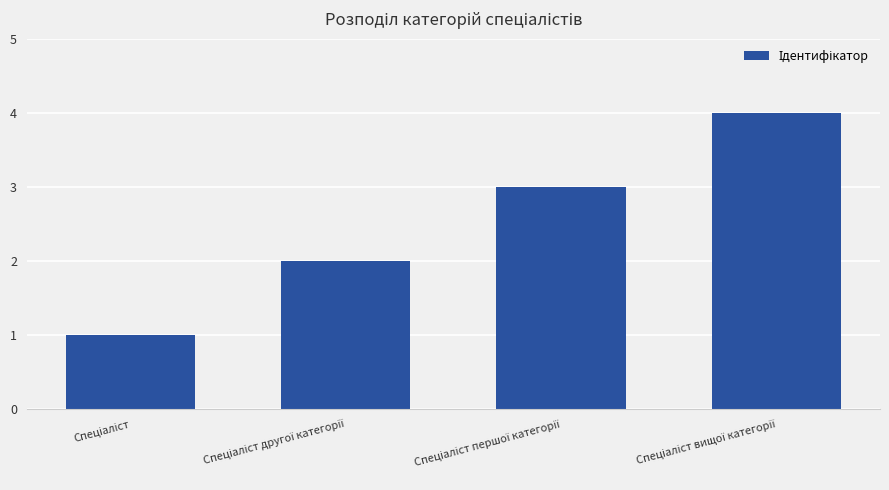

Reading left to right, extract all data points from this chart.

1	2	3	4